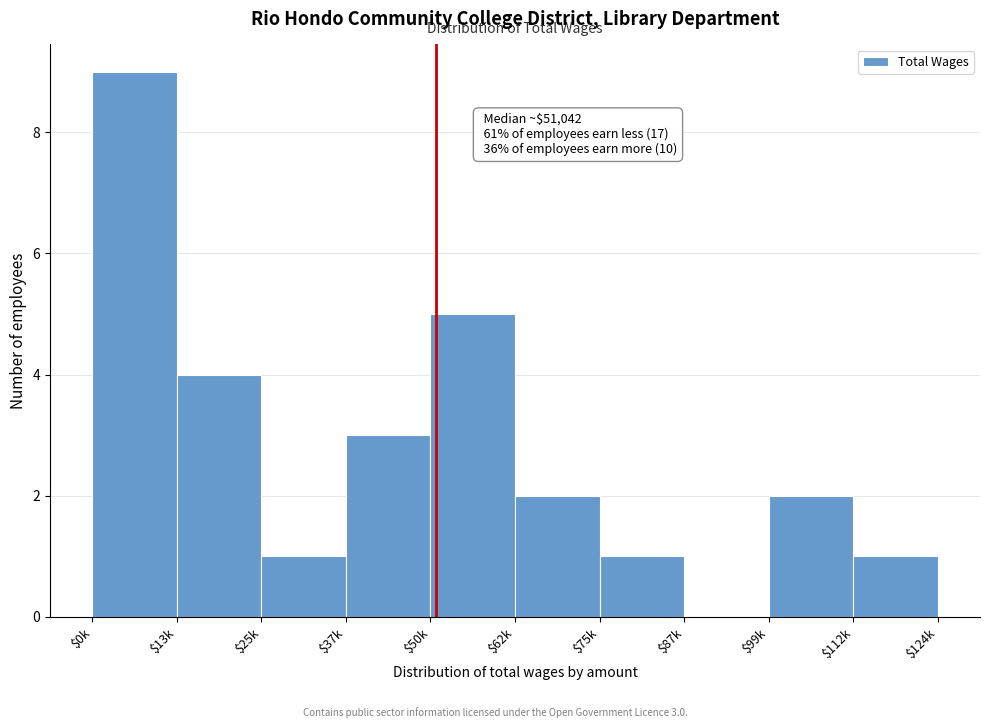

Is it true that the value at $50k is 5?

True